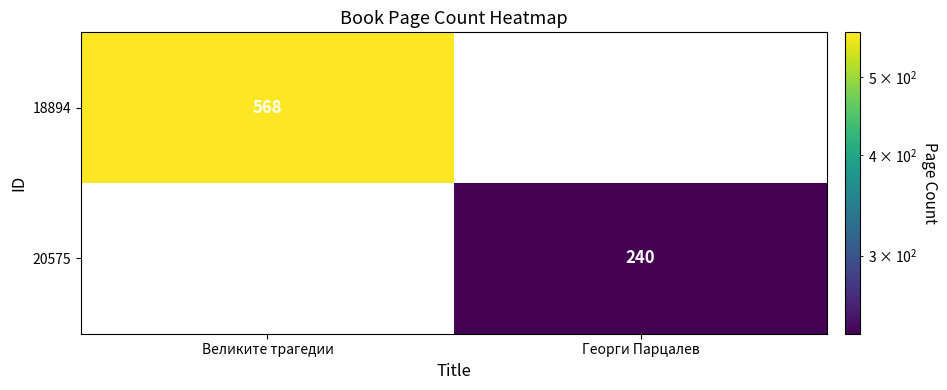

The 18894 series shows 212 at Великите трагедии. True or false?

False